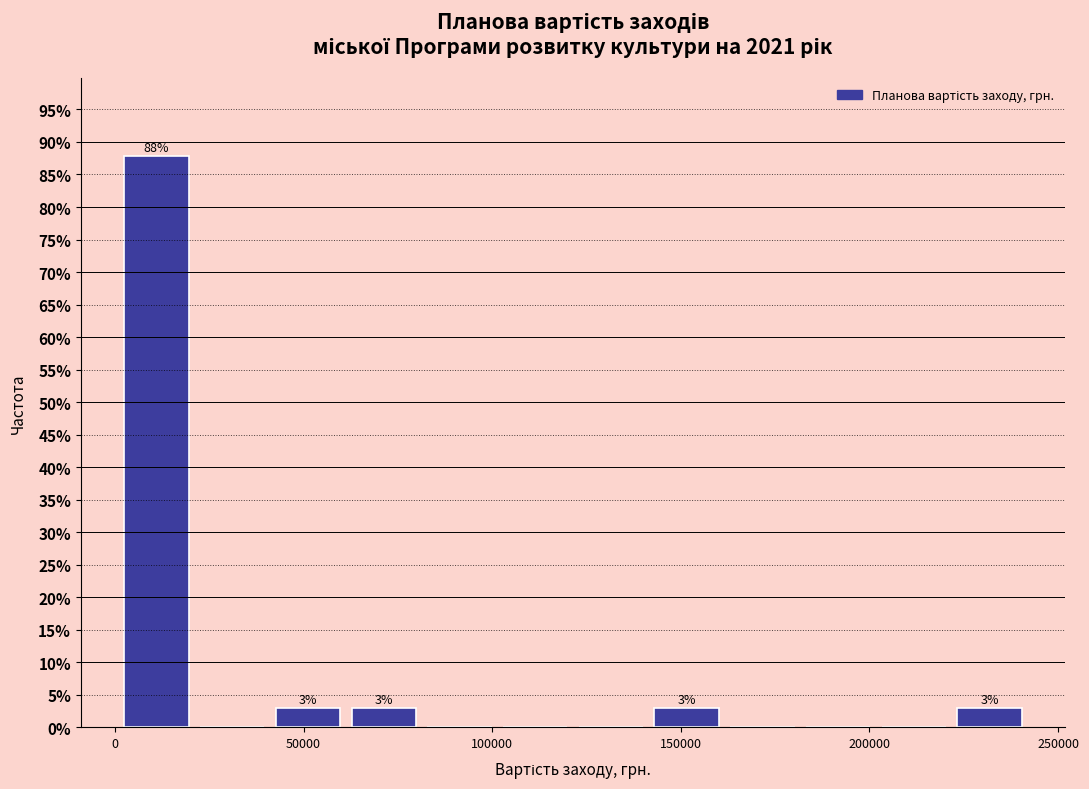

Over which range of the x-axis is the bar tallest?

0 to 20000